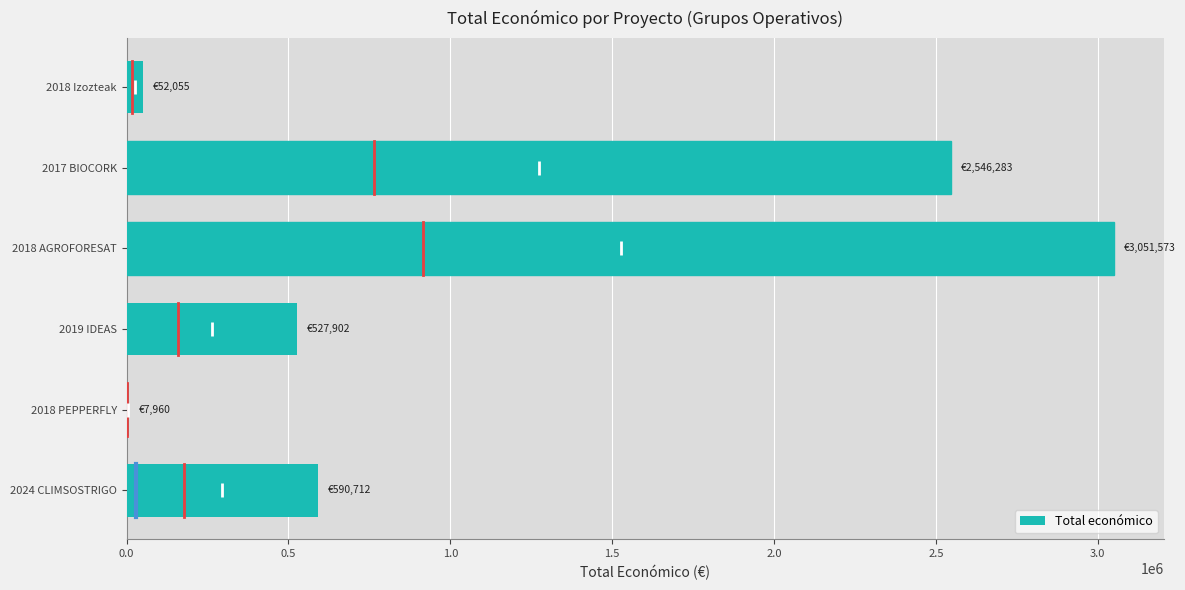

Which has a higher value, 2024 CLIMSOSTRIGO or 2018 AGROFORESAT?

2018 AGROFORESAT